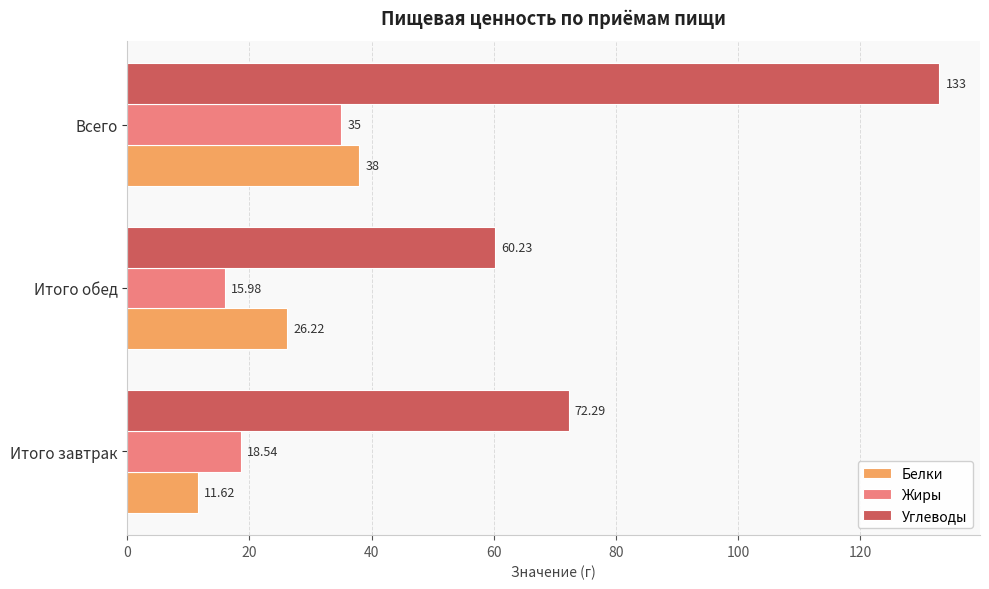

What are all the series names shown in the legend?

Белки, Жиры, Углеводы